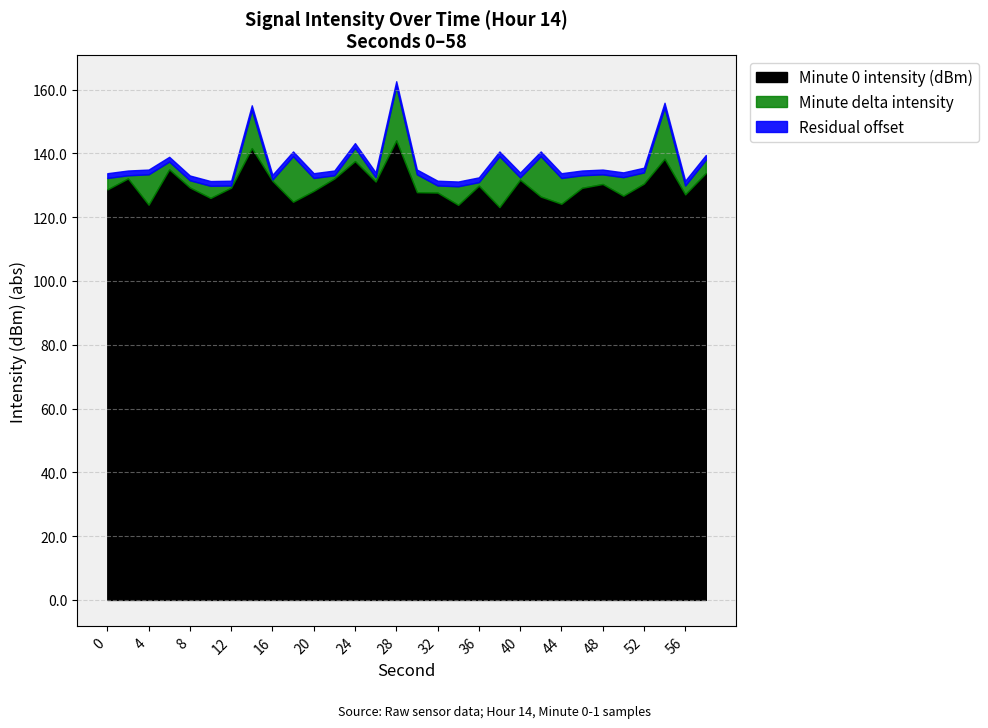

What is the value of the 4th point from the left?

-135.0